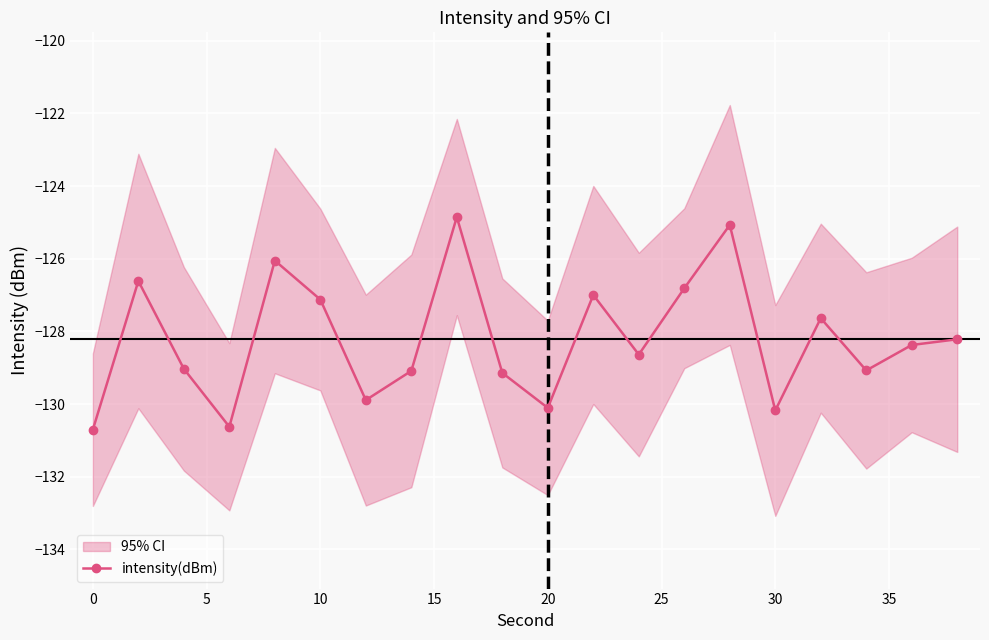

True or false: intensity(dBm) has more than 0 points higher than both neighbors.

True